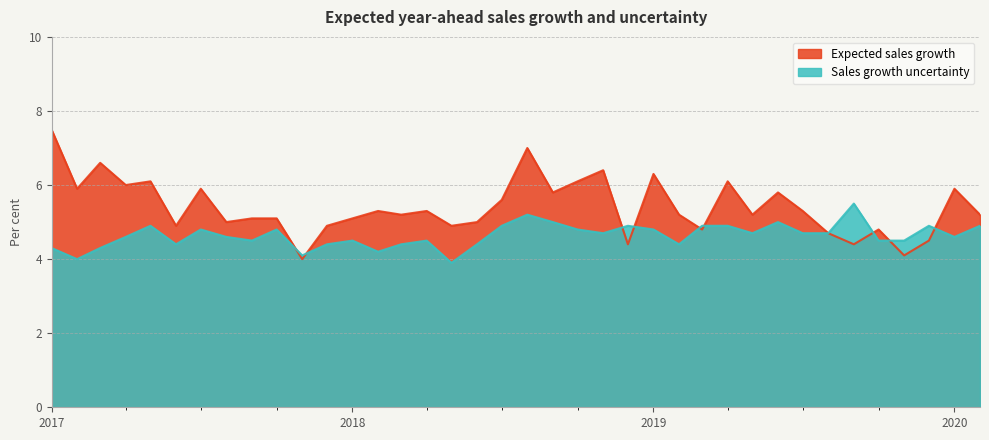

How many intersections are there between Sales growth uncertainty and Expected sales growth?

9